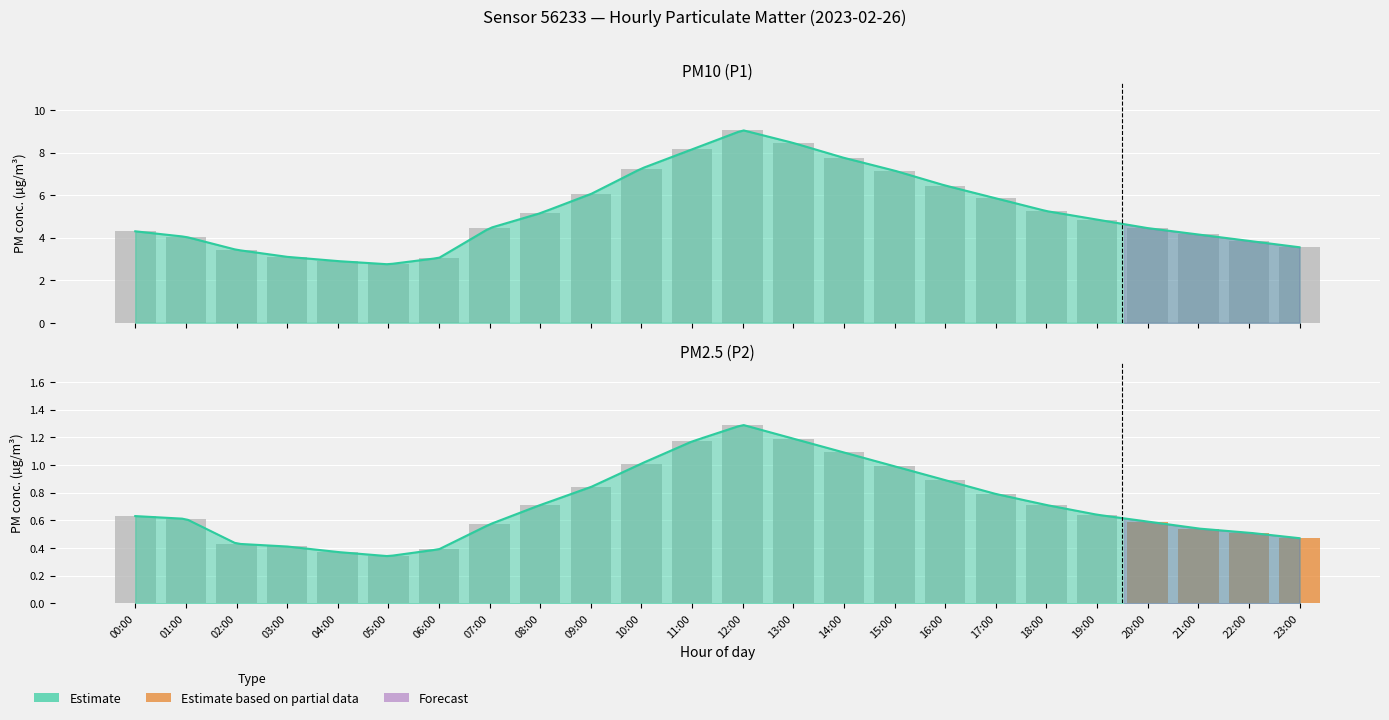

What is the sum of the values at 13:00 and 14:00?

16.2